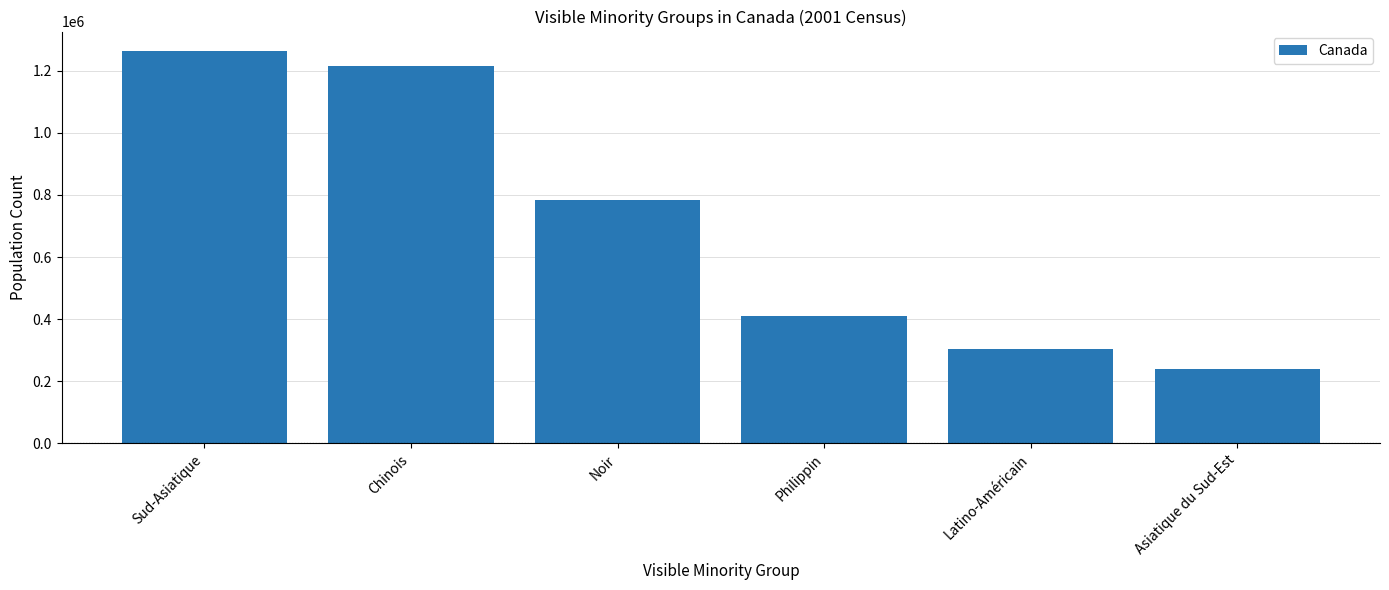

What is the sum of all values?

4218105